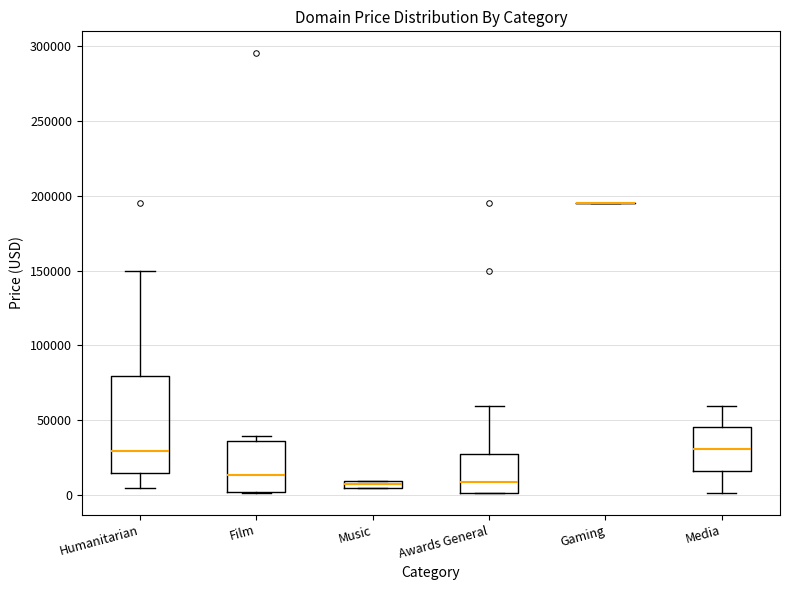

Which box is the tallest, from its lower edge to its upper edge?

Humanitarian